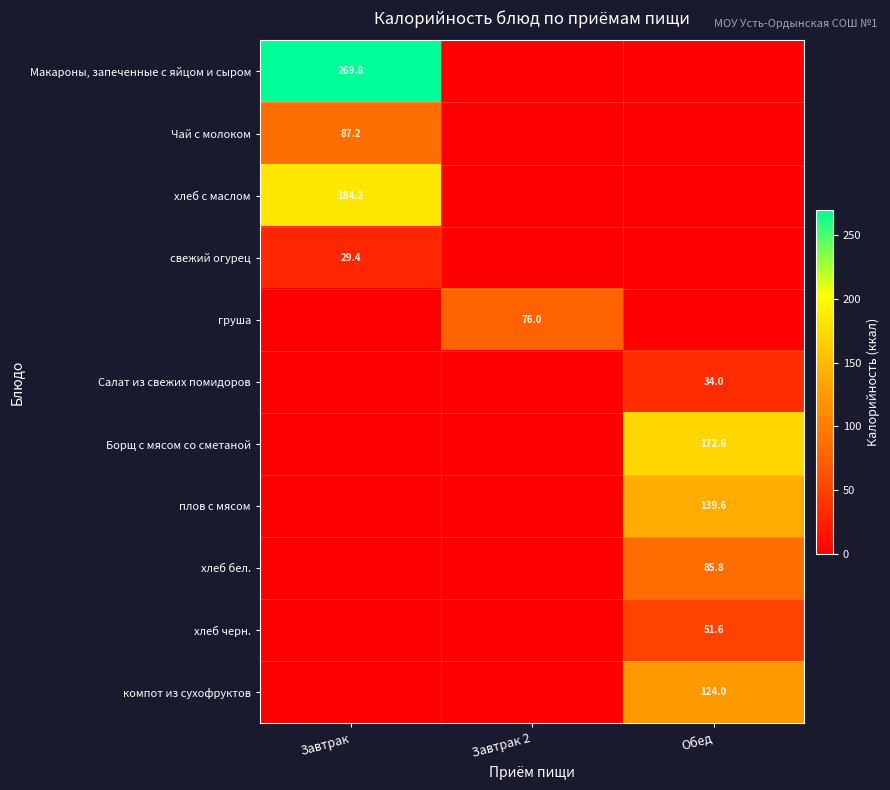

What is the greatest value displayed?

269.8